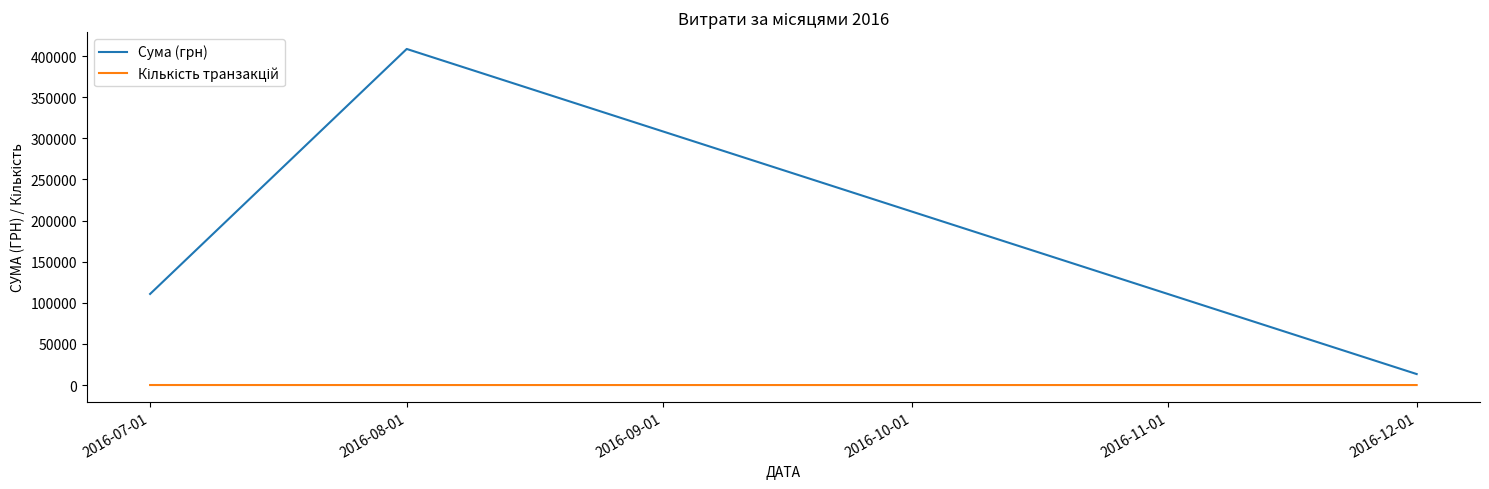

Count the number of categories in the chart.

3